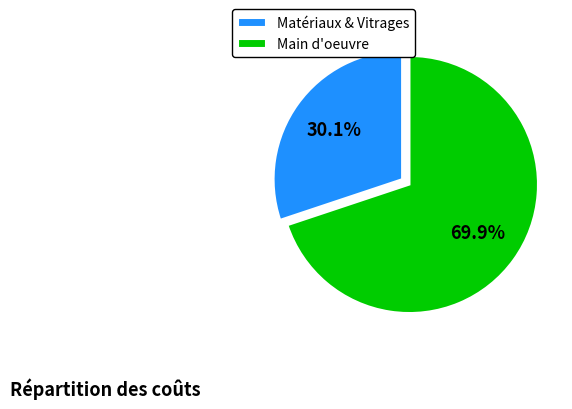

Which has a higher value, Main d'oeuvre or Matériaux & Vitrages?

Main d'oeuvre